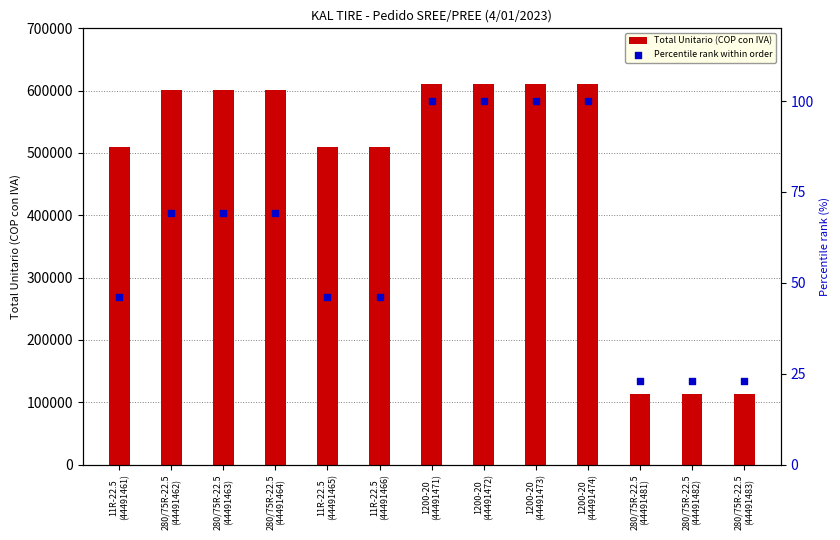

At which category is the sum across all series the highest?

1200-20
(44491471)